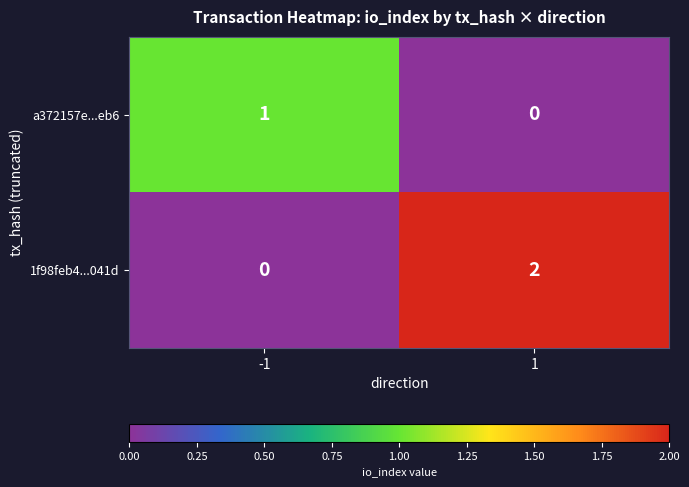

What is the maximum value shown in the chart?

2